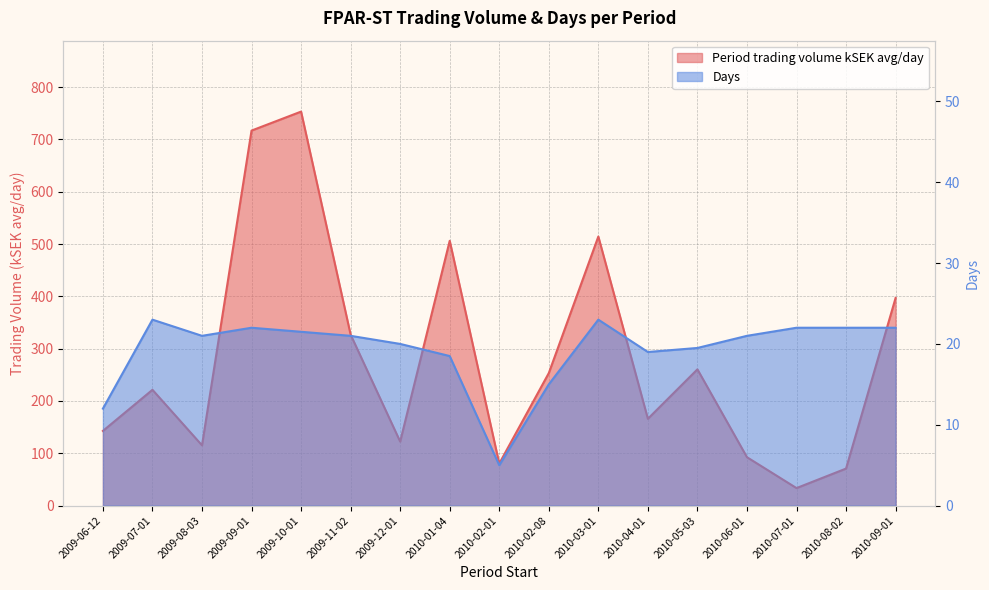

In Period trading volume kSEK avg/day, how many points are lower than both neighbors (excluding endpoints)?

5